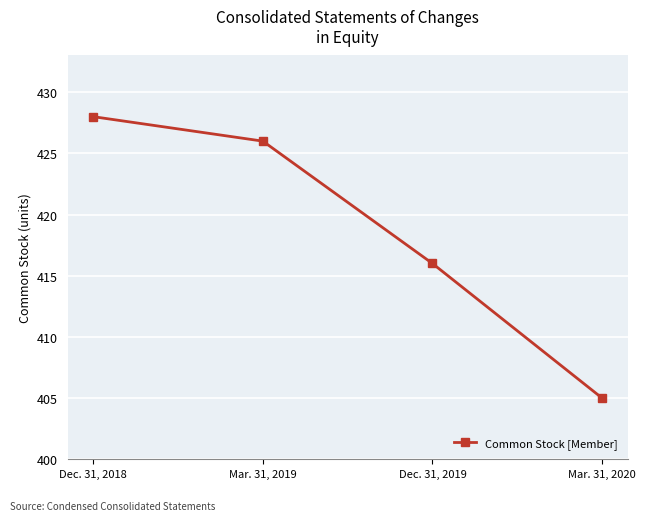

Rank the categories by value from lowest to highest.

Mar. 31, 2020, Dec. 31, 2019, Mar. 31, 2019, Dec. 31, 2018